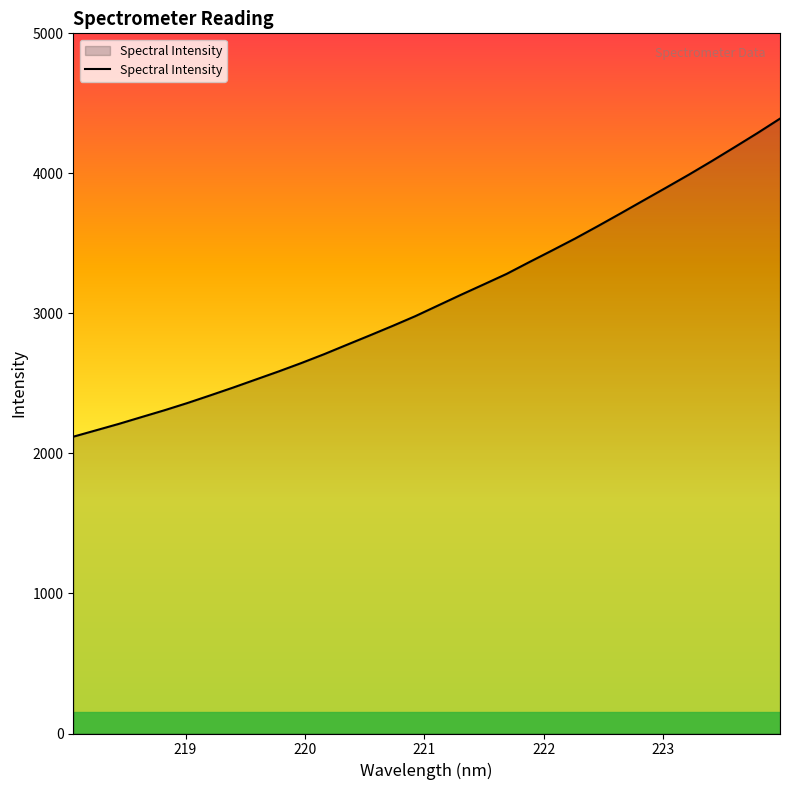

How many lines are shown in the chart?

1